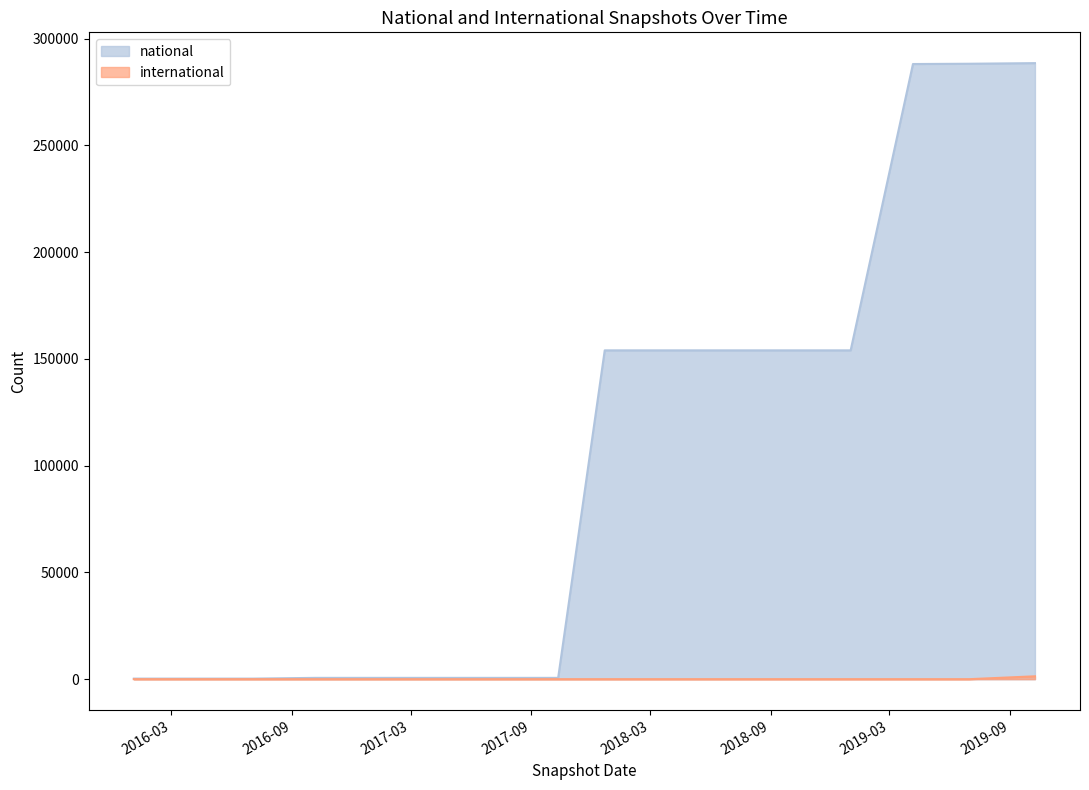

True or false: national has a value of 1014 at 2017-04-12.

False